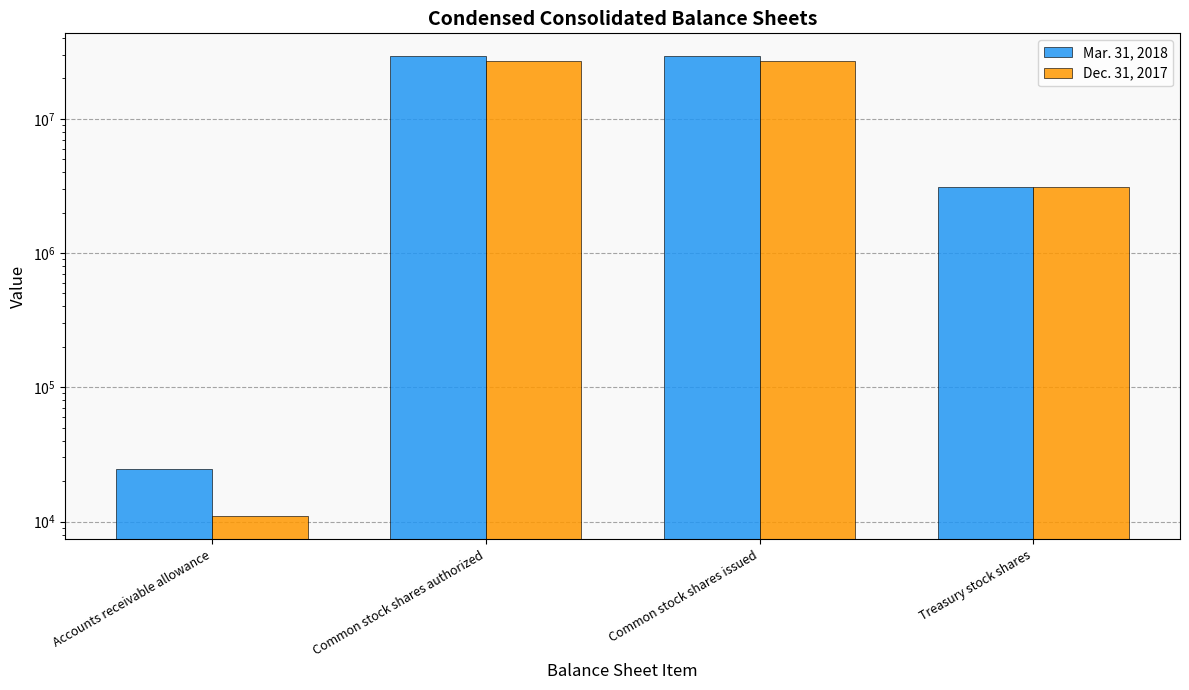

What is the difference between the second highest and minimum values in the Mar. 31, 2018 series?

29145183